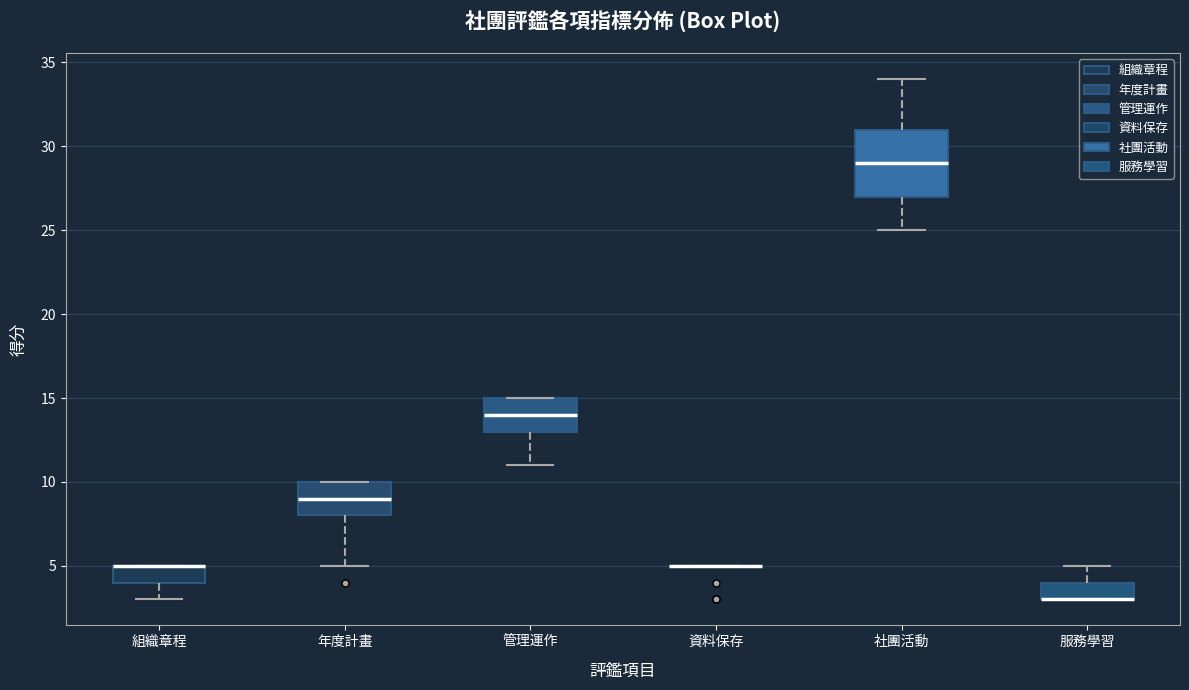

Reading left to right, read every box against the y-axis: the position of its median line, the range the box covers, and the ends of its whiskers. The values are not printed on the chart, so give them approximately, as read against the axis.

組織章程: median 5 (drawn on the box's upper edge), box 4 to 5, whiskers 3 to 5
年度計畫: median 9, box 8 to 10, whiskers 5 to 10
管理運作: median 14, box 13 to 15, whiskers 11 to 15
資料保存: box collapsed to a line at 5, whiskers 5 to 5
社團活動: median 29, box 27 to 31, whiskers 25 to 34
服務學習: median 3 (drawn on the box's lower edge), box 3 to 4, whiskers 3 to 5